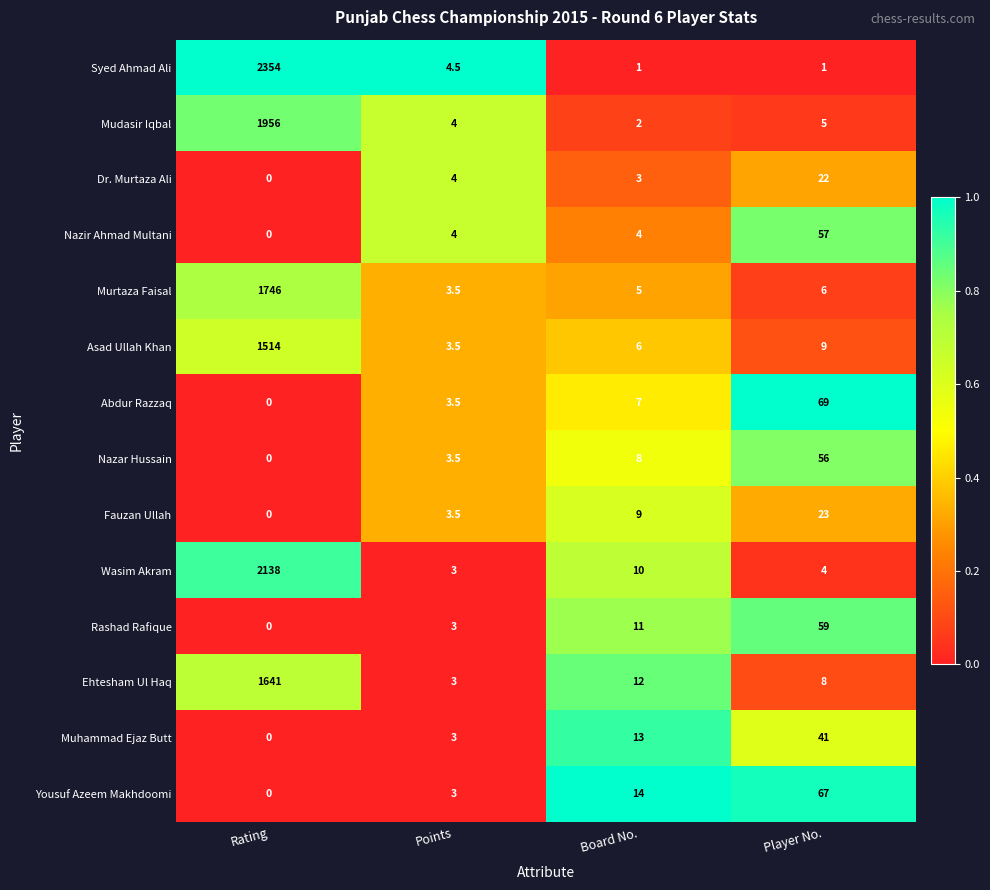

Rank the series at Player No. from lowest to highest value.

Syed Ahmad Ali, Wasim Akram, Mudasir Iqbal, Murtaza Faisal, Ehtesham Ul Haq, Asad Ullah Khan, Dr. Murtaza Ali, Fauzan Ullah, Muhammad Ejaz Butt, Nazar Hussain, Nazir Ahmad Multani, Rashad Rafique, Yousuf Azeem Makhdoomi, Abdur Razzaq